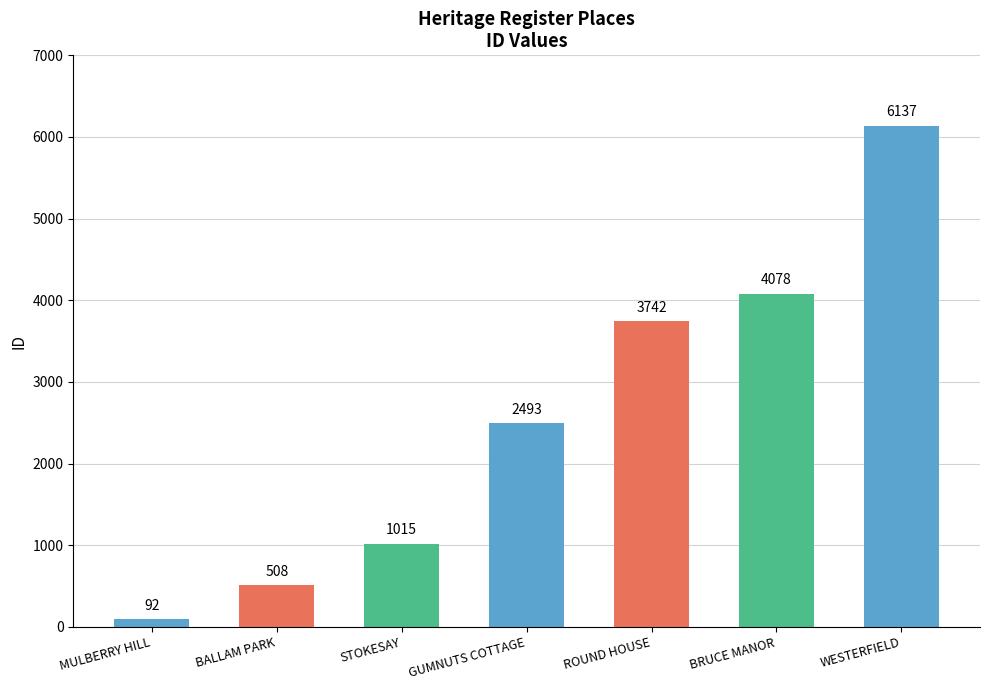

Rank the categories by value from highest to lowest.

WESTERFIELD, BRUCE MANOR, ROUND HOUSE, GUMNUTS COTTAGE, STOKESAY, BALLAM PARK, MULBERRY HILL